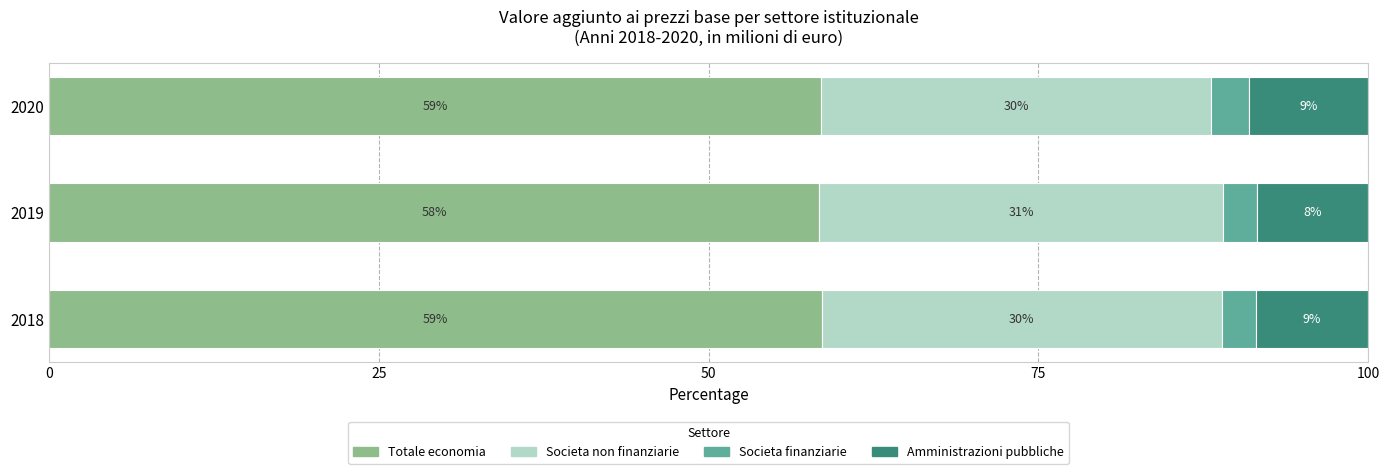

What are all the series names shown in the legend?

Totale economia, Societa non finanziarie, Societa finanziarie, Amministrazioni pubbliche